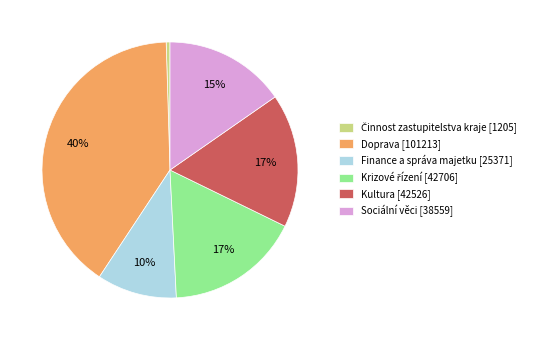

Does any single category account for the majority?

No